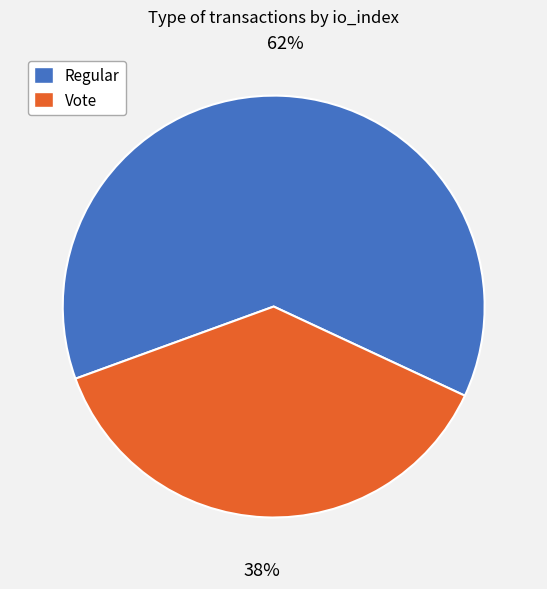

Which slice represents more than half of the pie?

Regular